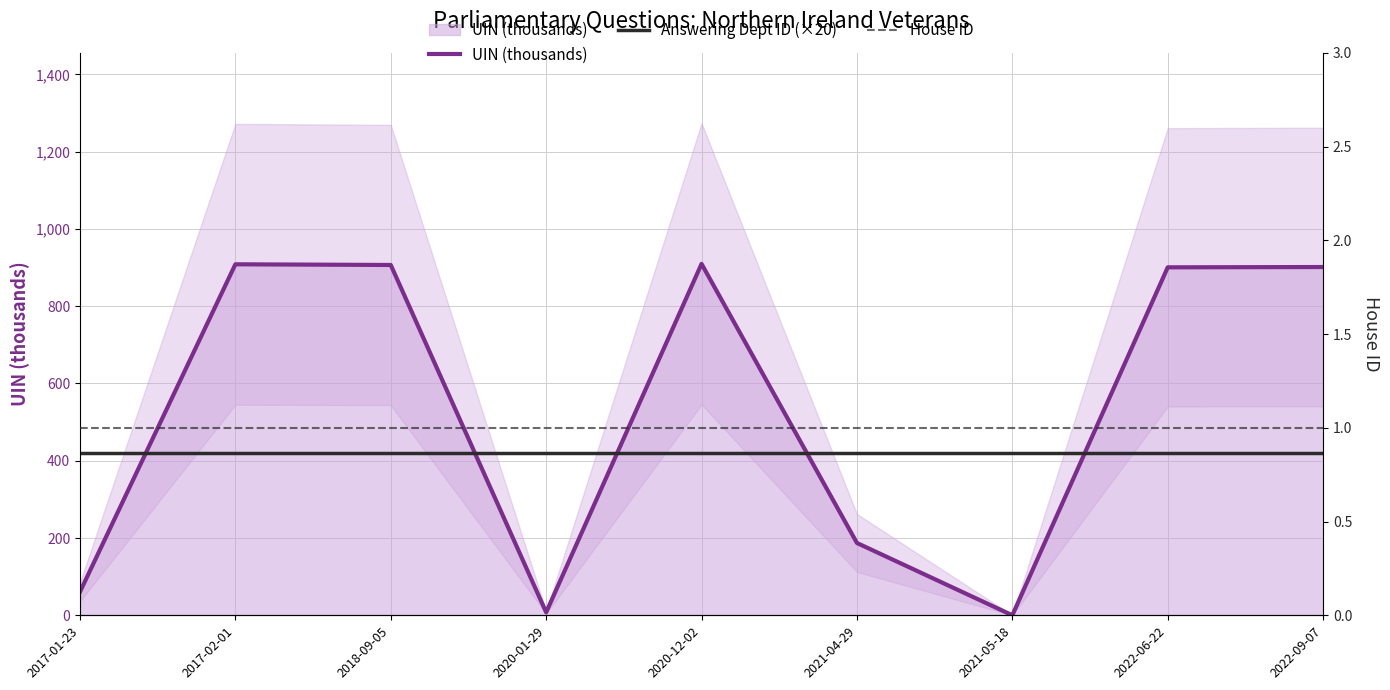

What is the label of the 7th point from the right?

2018-09-05